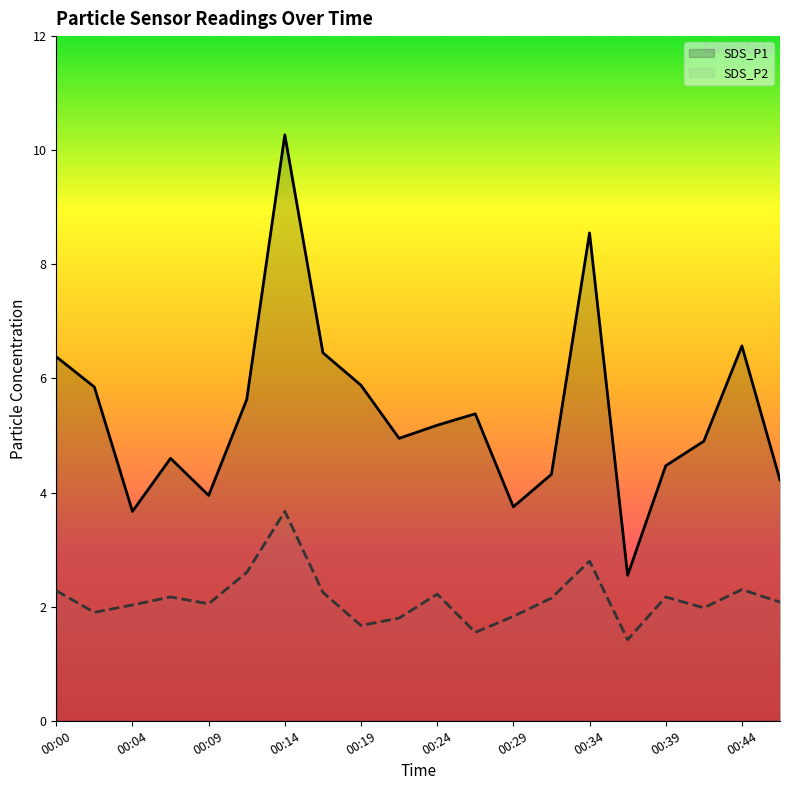

What is the approximate value of SDS_P1 at 00:34?

8.6